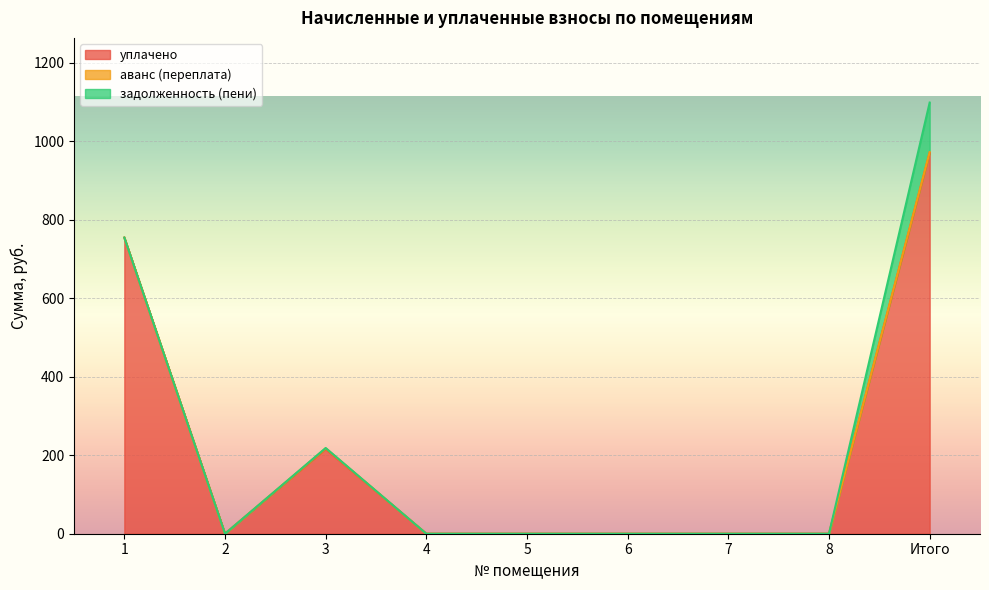

The задолженность (пени) series shows 167.9 at Итого. True or false?

False